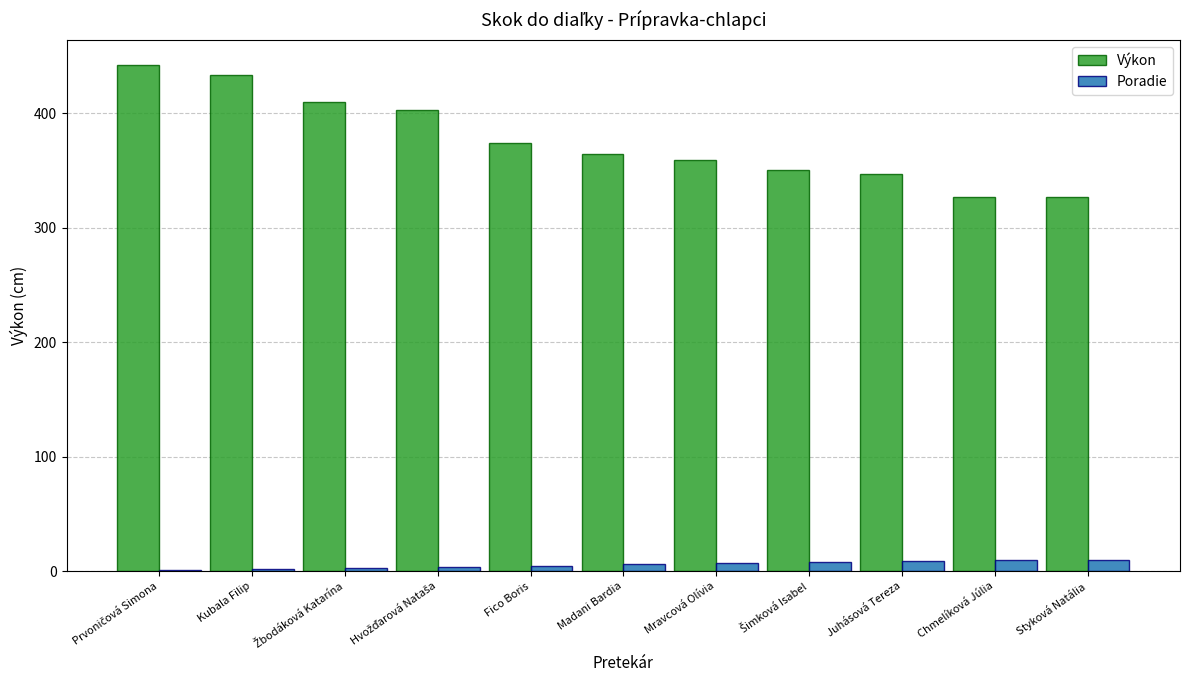

How many data points does each series have?

11